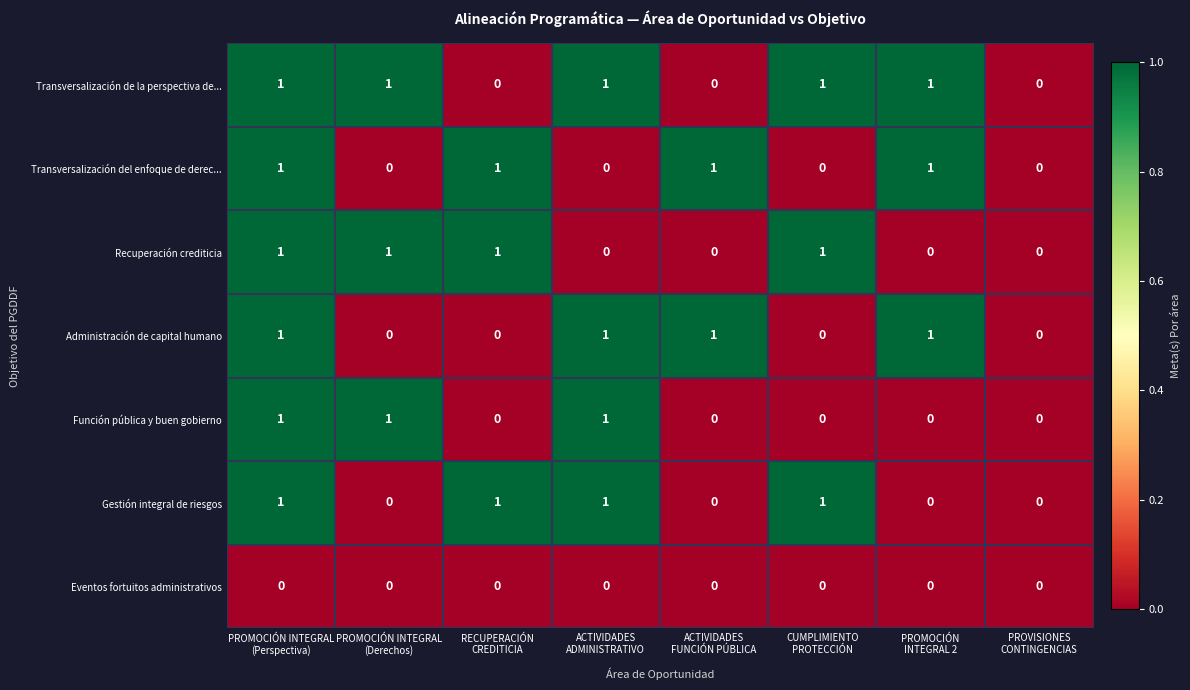

Which series has the largest total across all categories?

Transversalización de la perspectiva de...